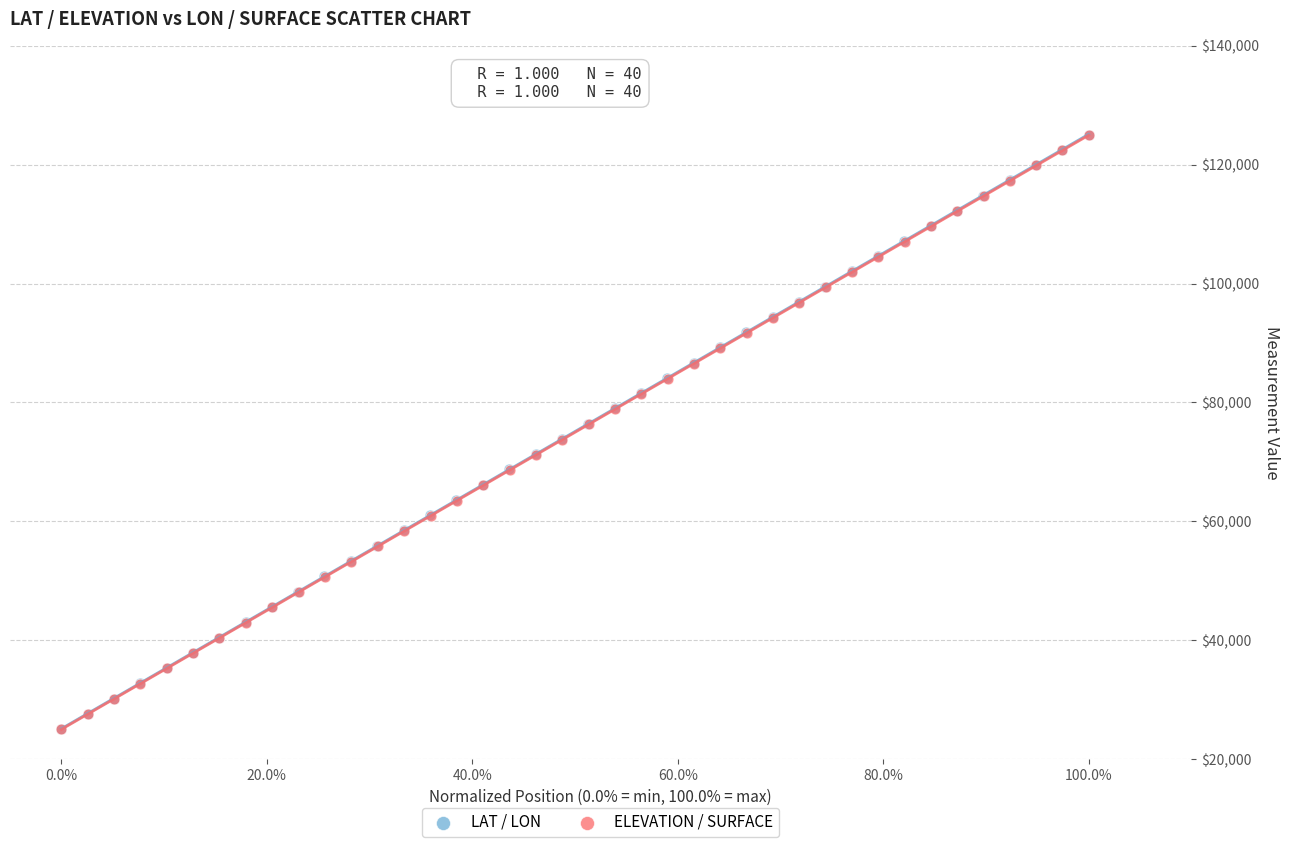

What are all the series names shown in the legend?

LAT / LON, ELEVATION / SURFACE